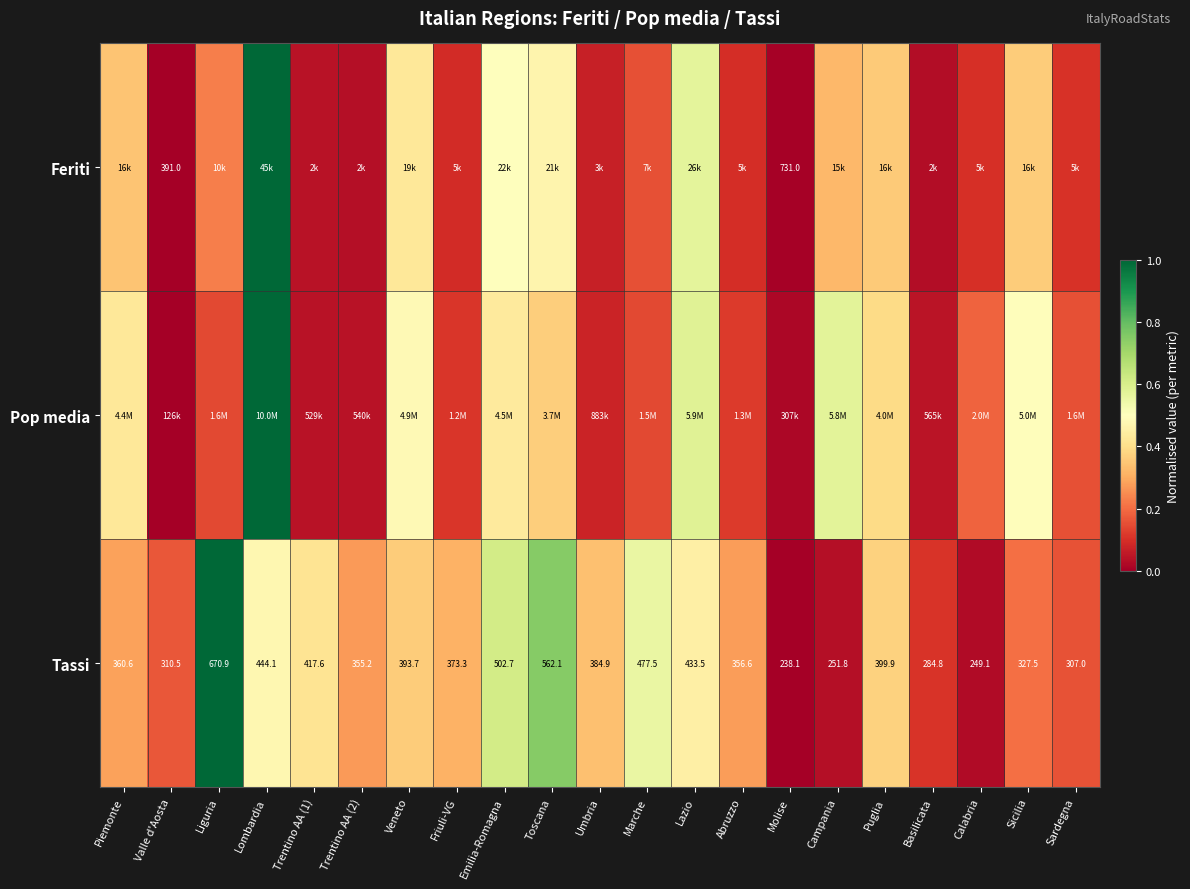

Count the number of data series in this chart.

3